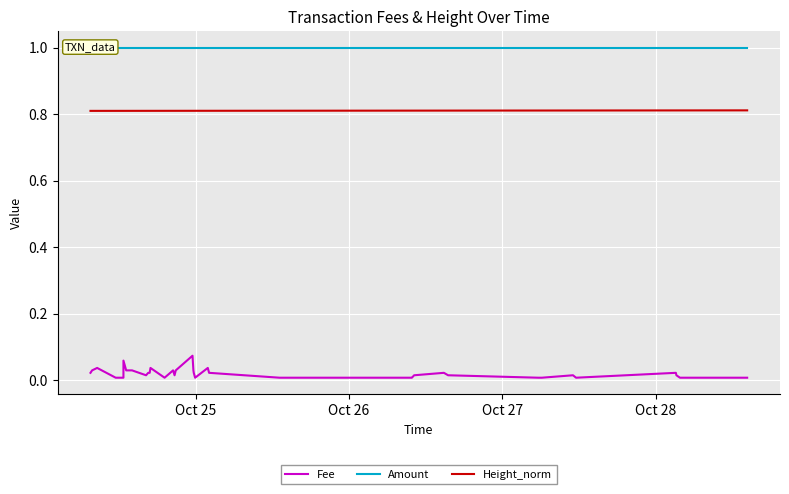

What are all the series names shown in the legend?

Fee, Amount, Height_norm